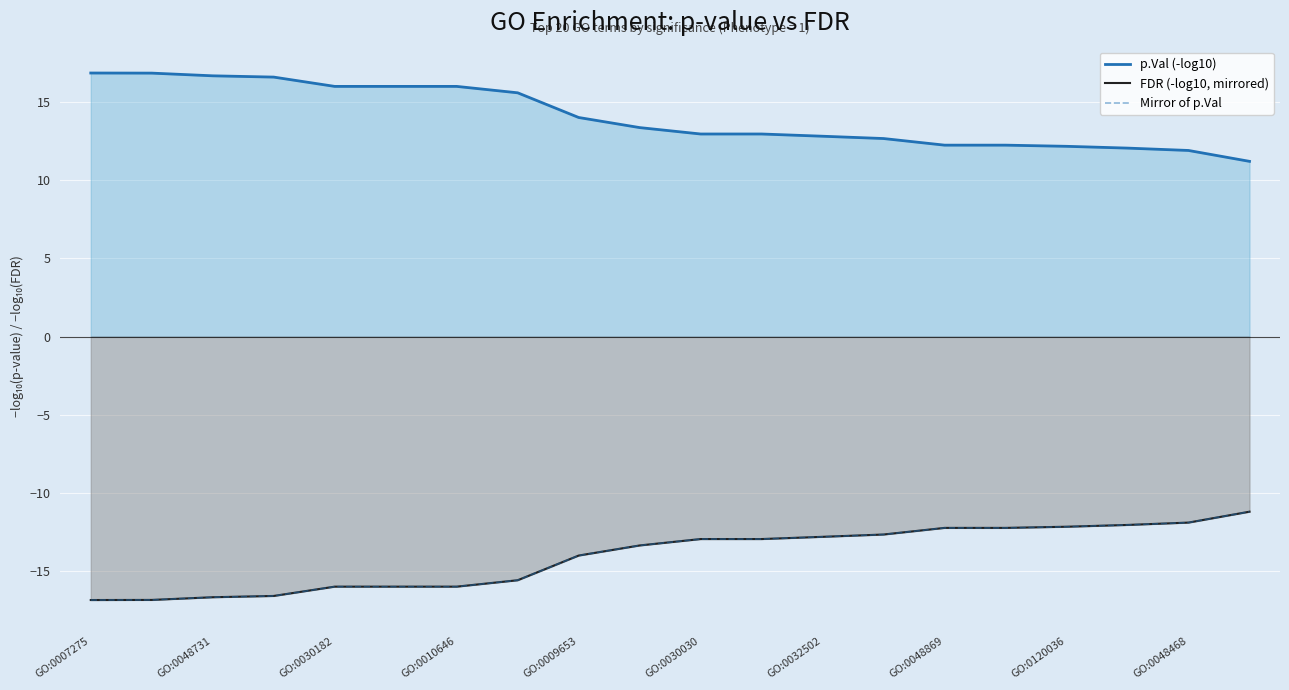

What is the difference between the second highest and second lowest values in the FDR (-log10, mirrored) series?

5.0